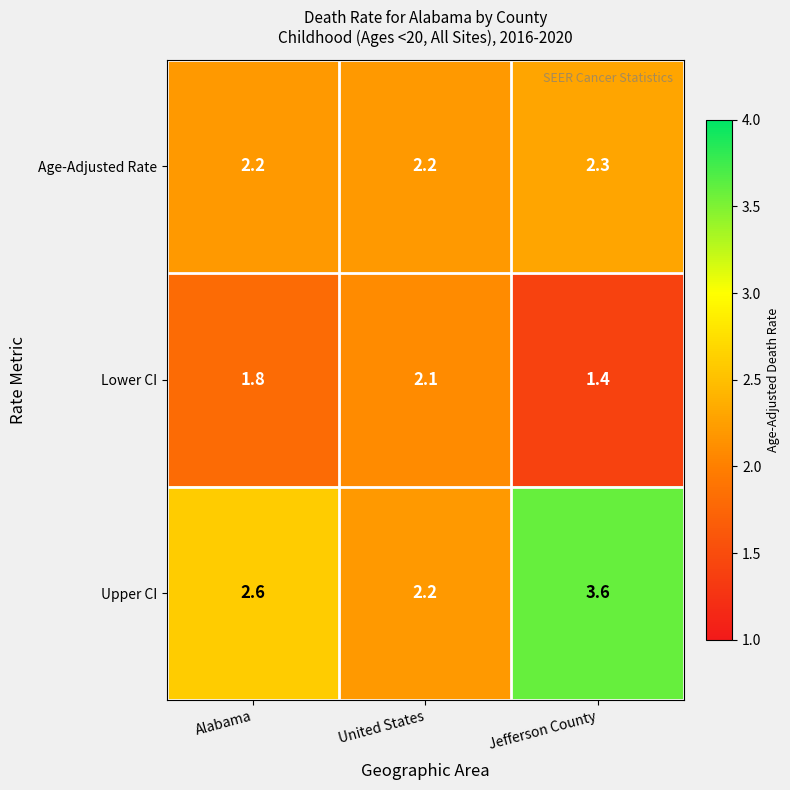

What is the sum of all Lower CI values?

5.3